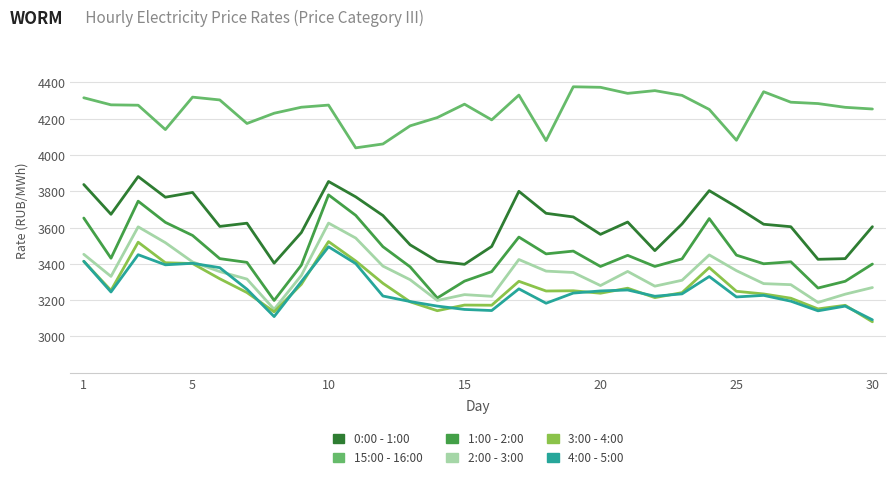

How many series are shown in this chart?

6